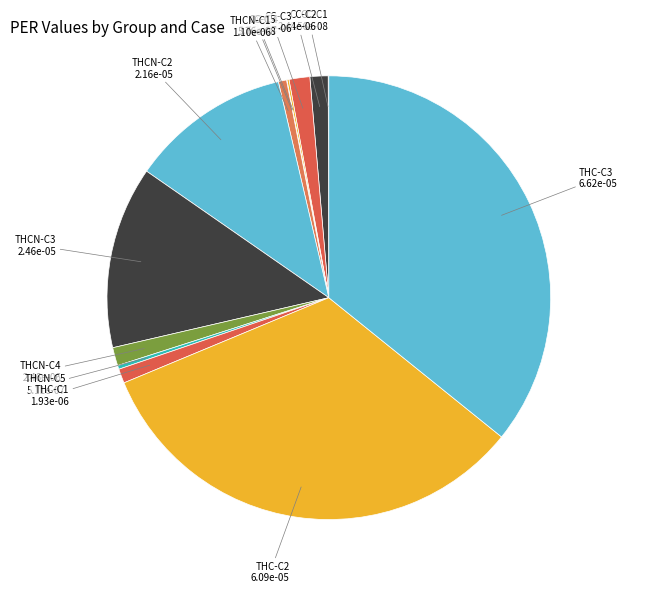

Is it true that THCN-C1 is 1% of the pie?

True